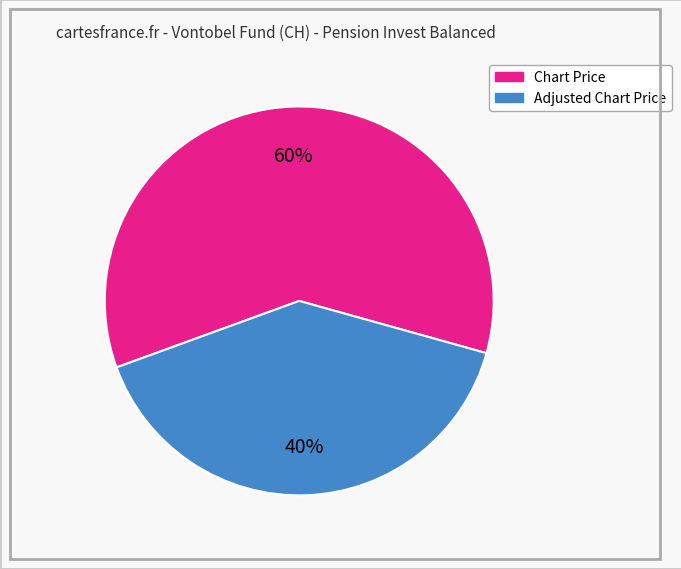

Rank the categories by value from lowest to highest.

Adjusted Chart Price, Chart Price